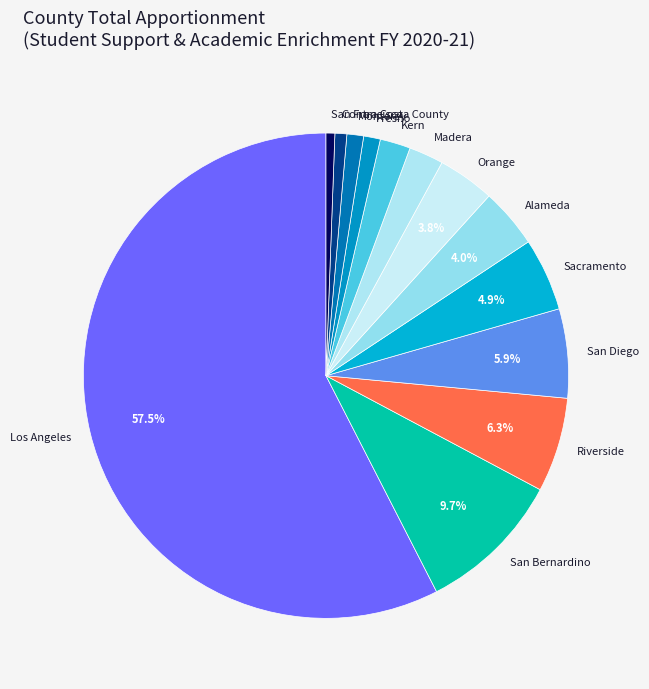

How many segments does this pie chart have?

13